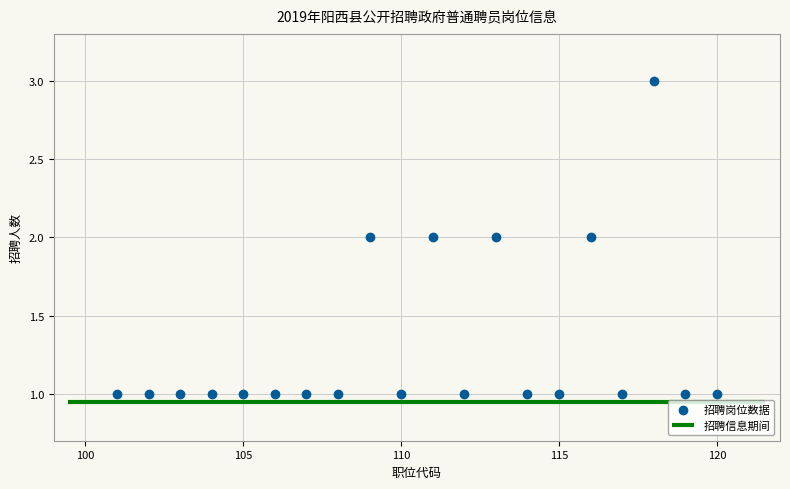

What is the range of X values (max minus min)?

19